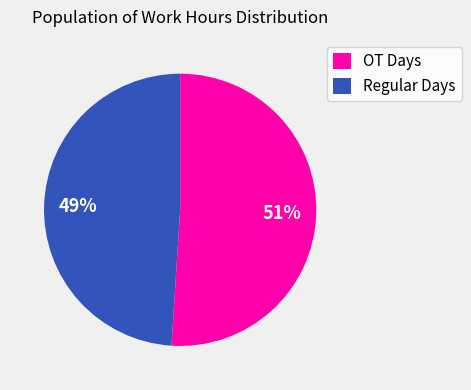

Which category has the smallest portion of the pie?

Regular Days